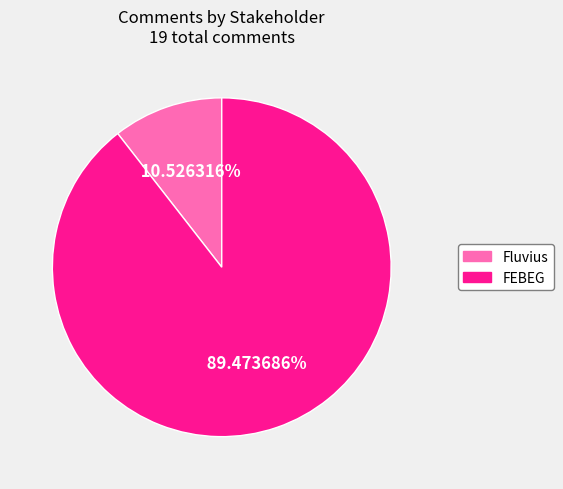

What is the largest slice in the pie chart?

FEBEG